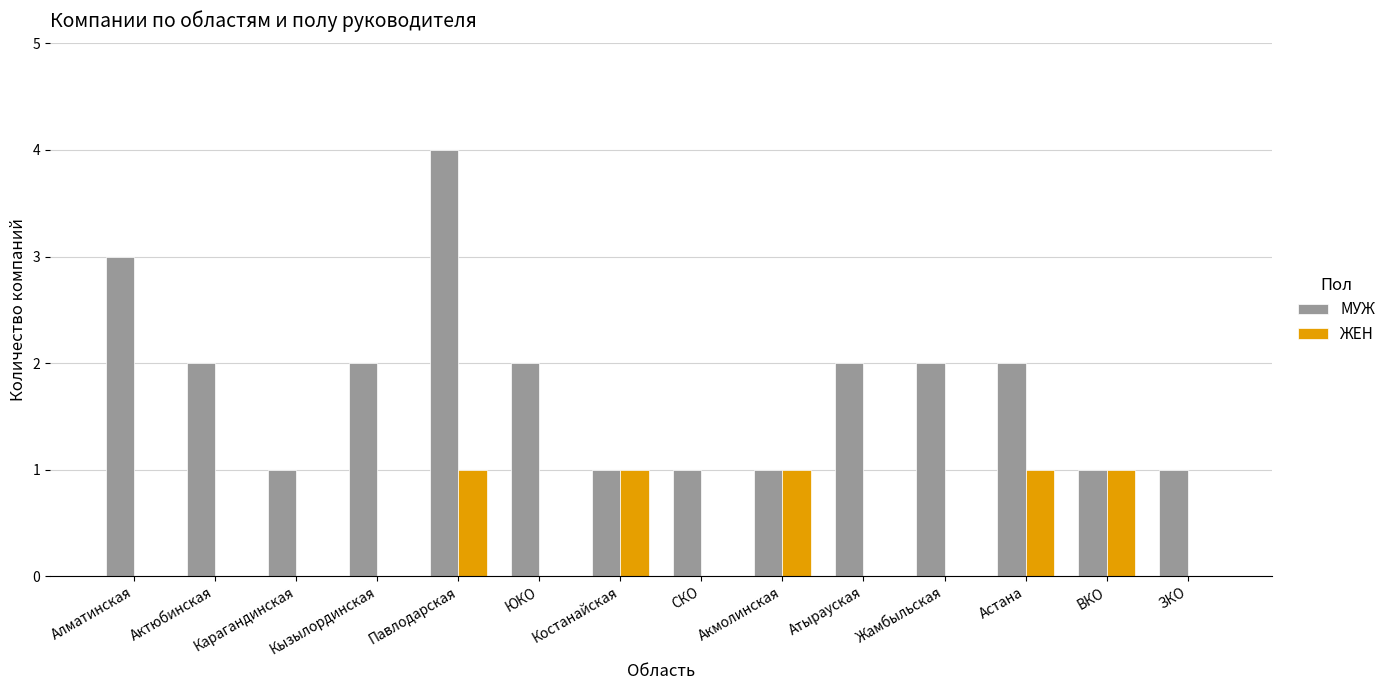

Count the number of categories in the chart.

14